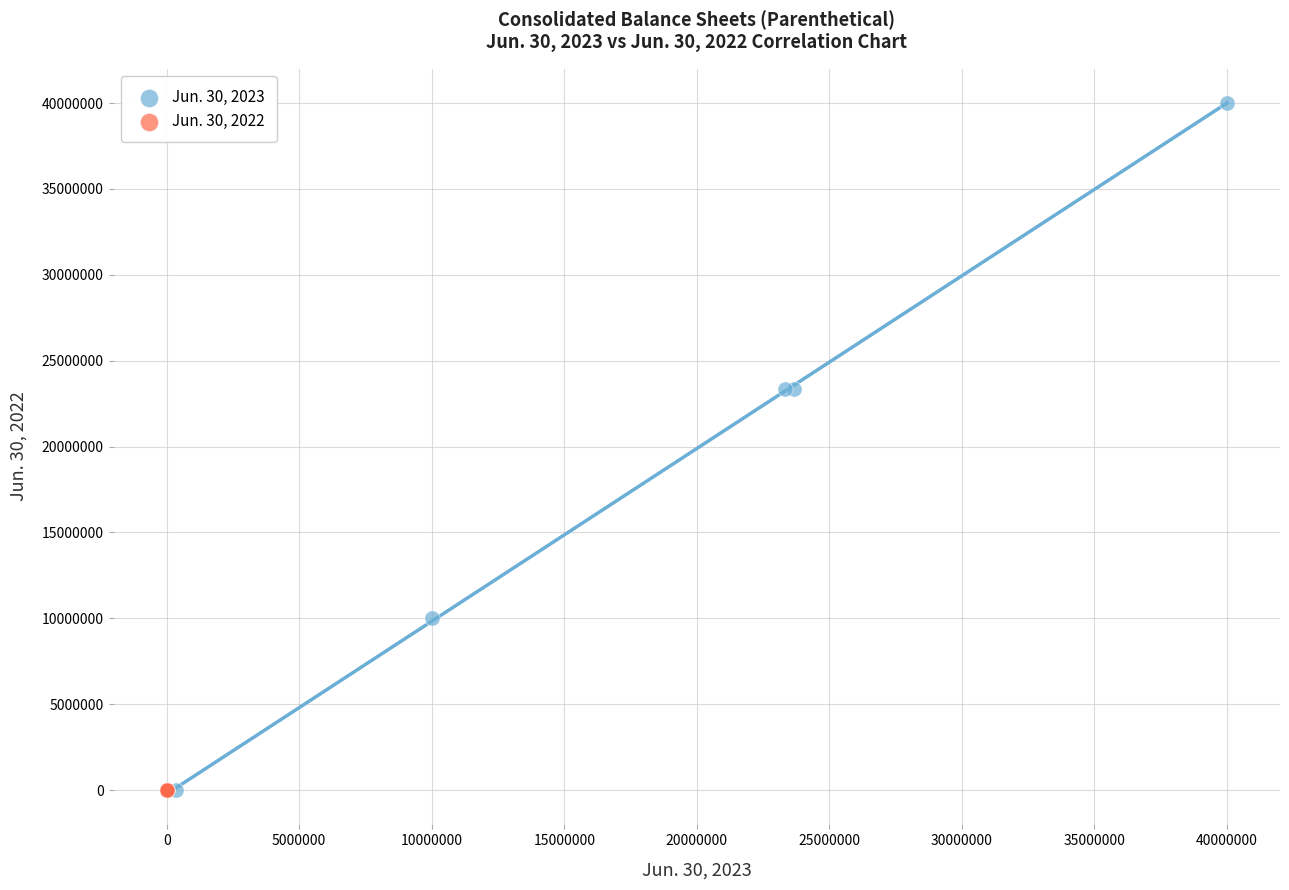

Which series contains the highest Y value?

Jun. 30, 2023